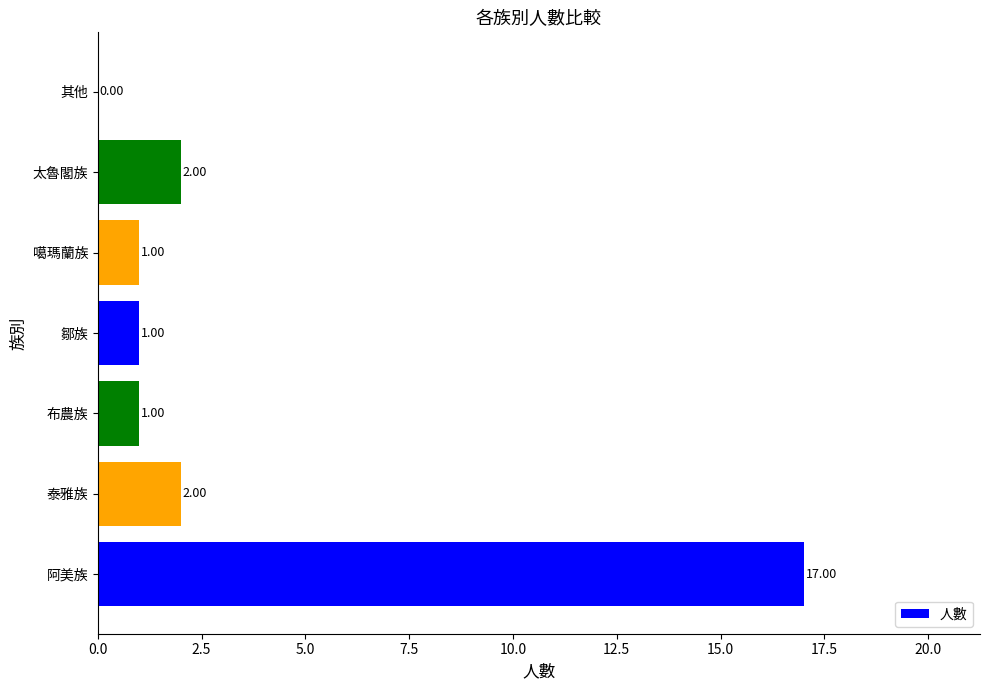

What is the ratio of the value at 噶瑪蘭族 to the value at 太魯閣族?

0.5